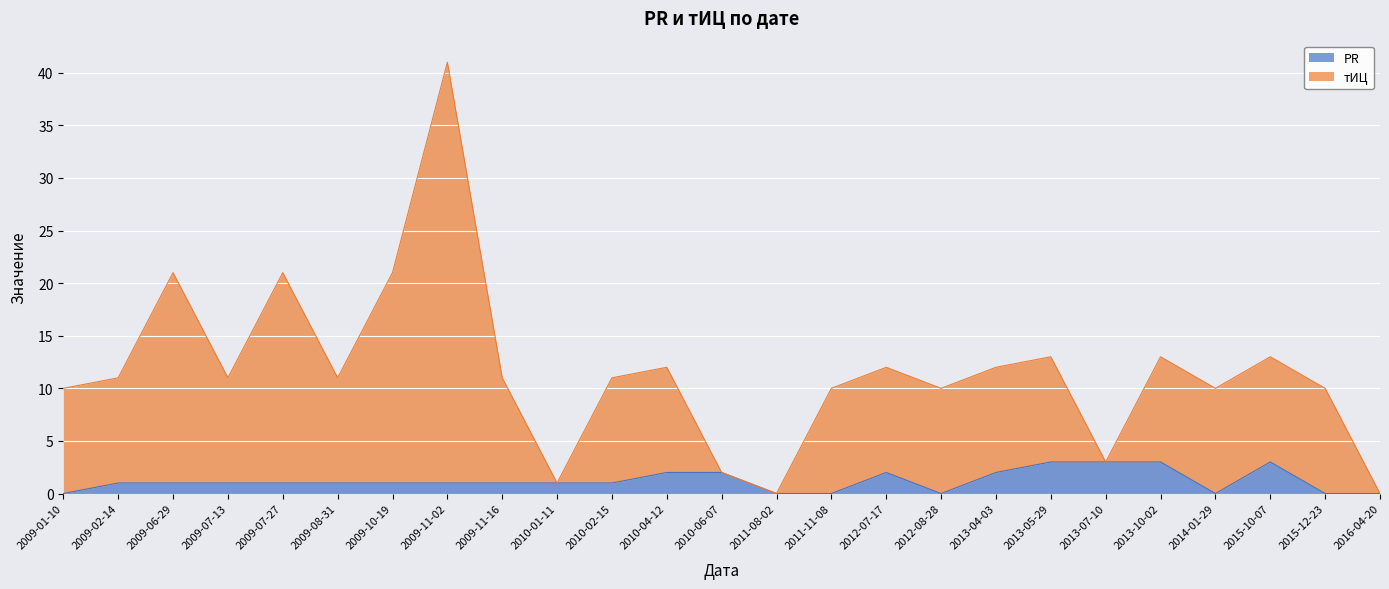

Which series has the largest range (max minus min)?

тИЦ